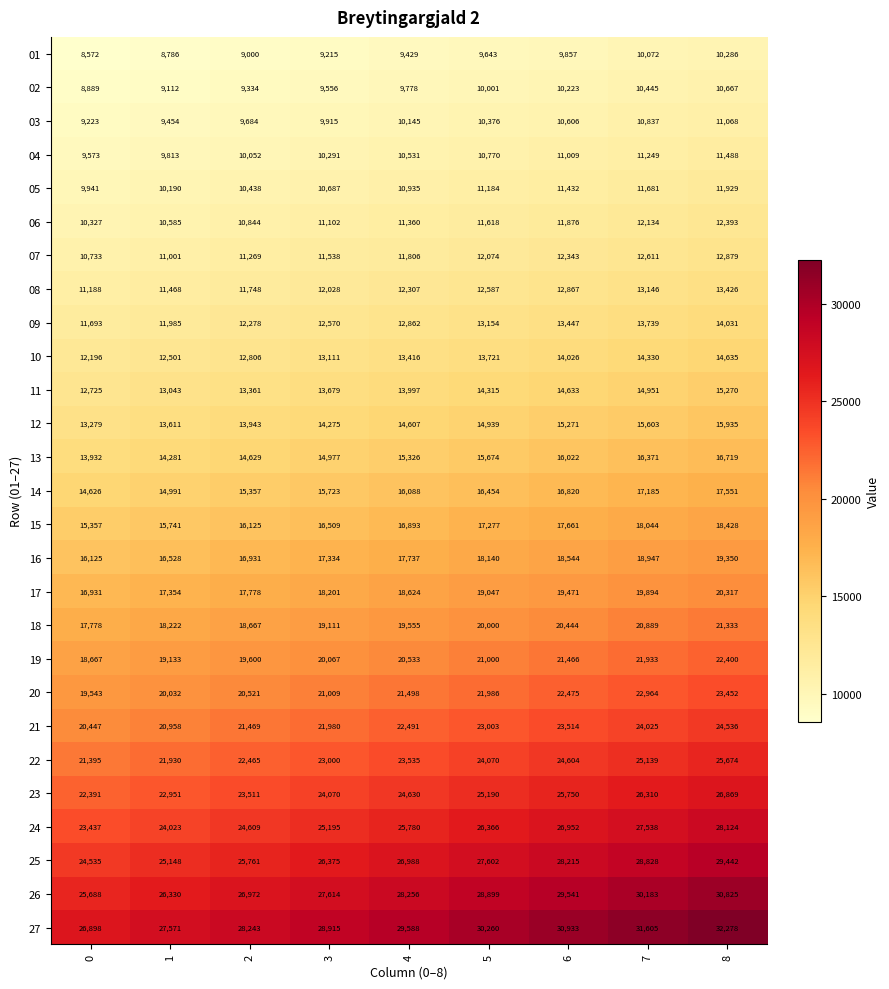

What is the minimum value for 17?

16931